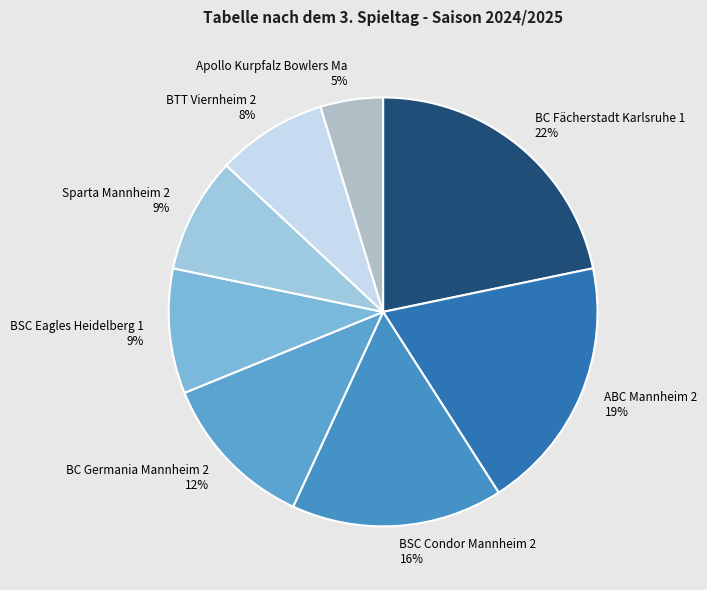

To the nearest percent, what is the combined percentage of BSC Eagles Heidelberg 1 and BC Fächerstadt Karlsruhe 1?

31%